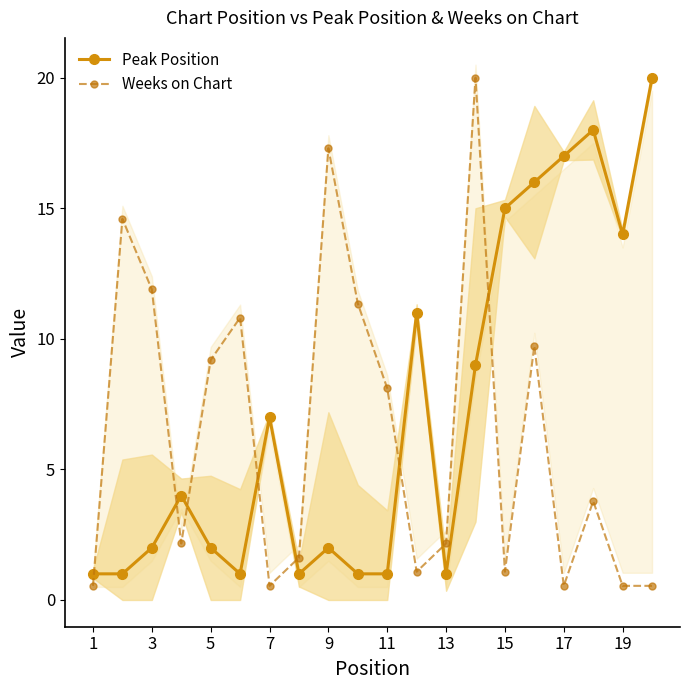

True or false: Weeks on Chart has more than 2 points higher than both neighbors.

True